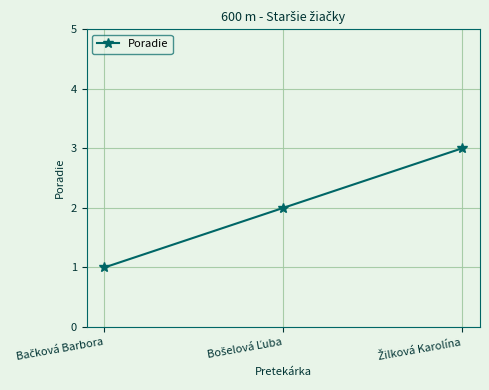

What is the greatest value displayed?

3